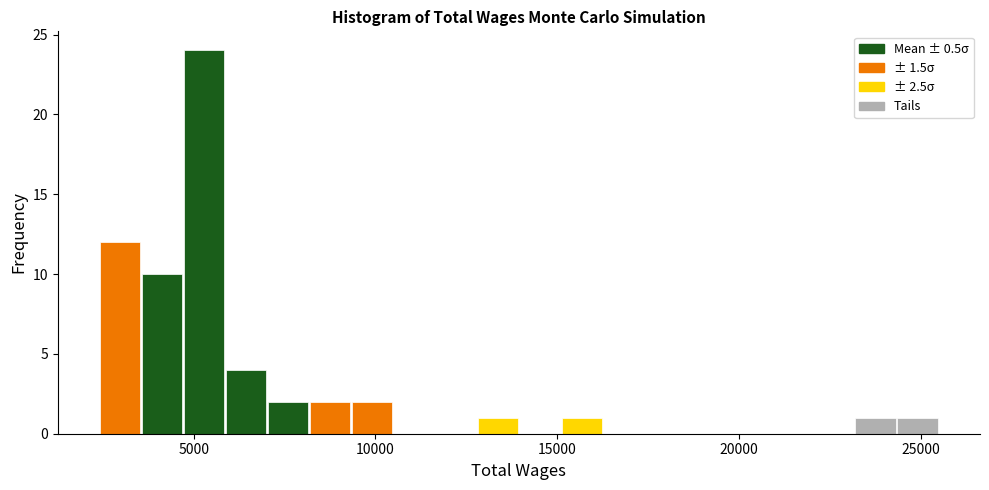

Read against the x-axis, roughly where is the centre of the tallest bar?

5500